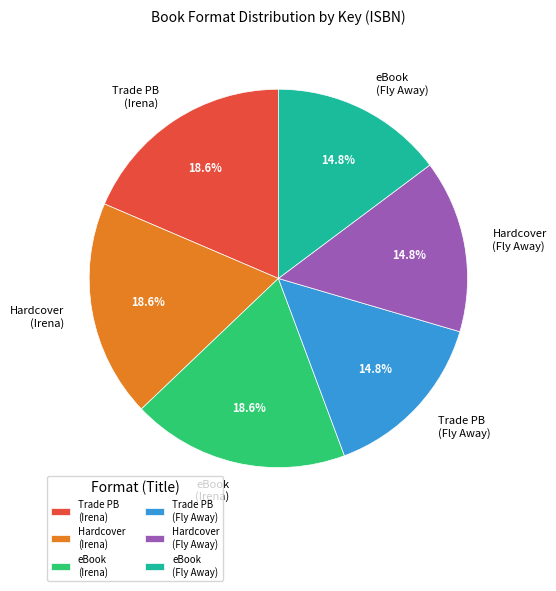

What percentage is NOT represented by Hardcover (Irena)?

81.4%